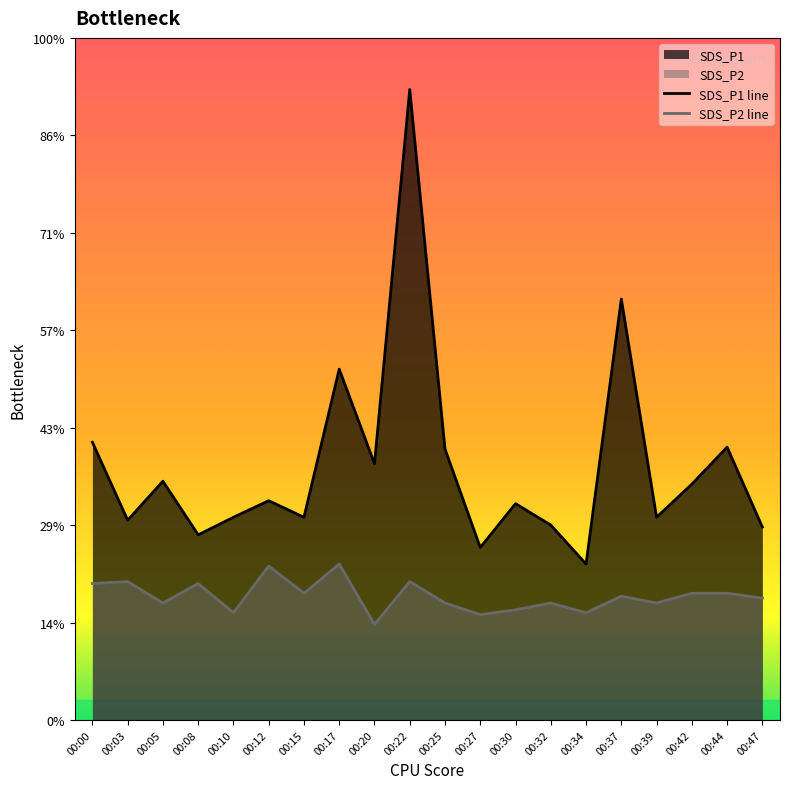

True or false: SDS_P2 and SDS_P1 cross at least once.

False